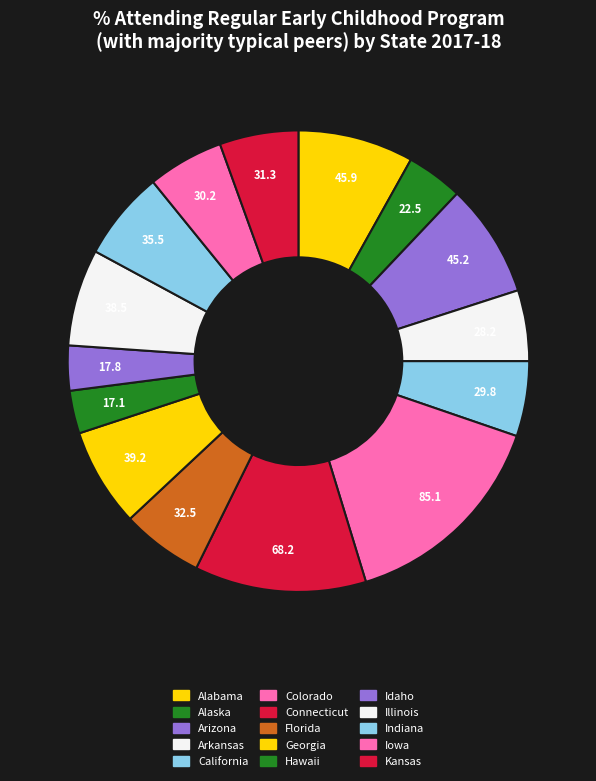

How many slices are in this pie chart?

15